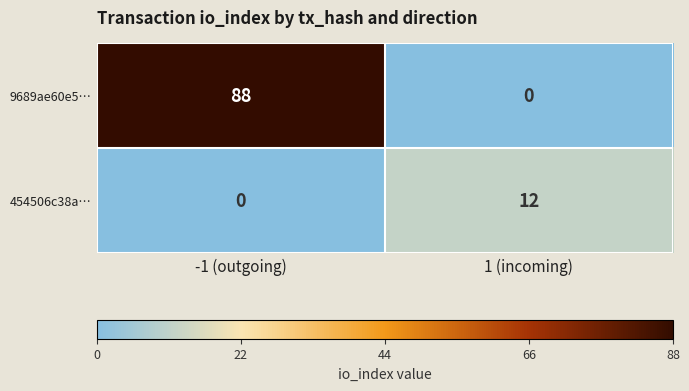

Reading right to left, what are all the values shown in this chart?

9689ae60e5…: 1 (incoming)=0	-1 (outgoing)=88
454506c38a…: 1 (incoming)=12	-1 (outgoing)=0